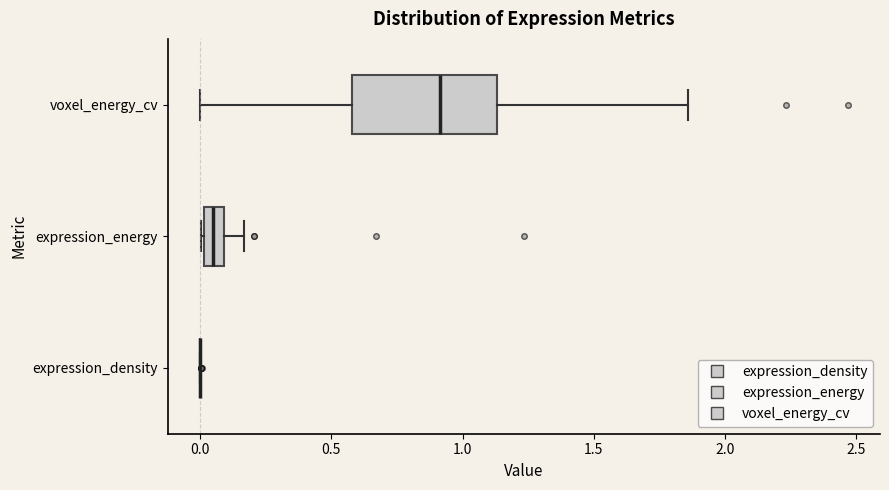

Where does the left whisker of the box for voxel_energy_cv end on the x-axis? The values are not printed on the chart, so give them approximately, as read against the axis.

0.00